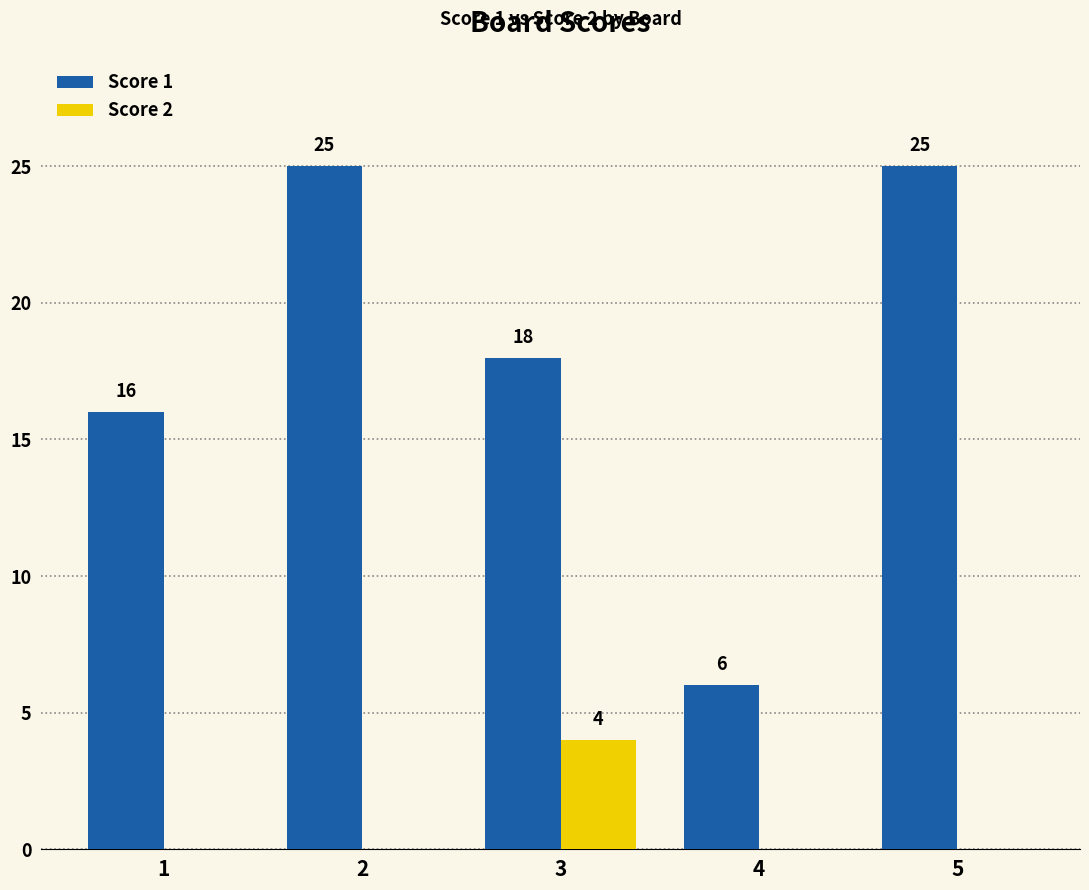

Is it true that Score 2 equals -1 at 1?

False